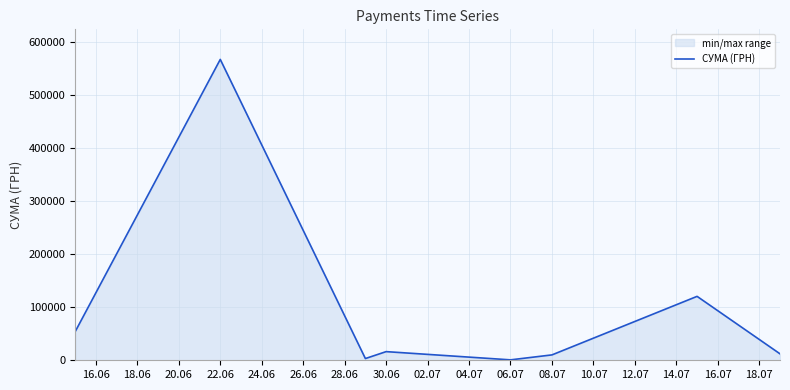

What is the maximum value shown in the chart?

566290.6